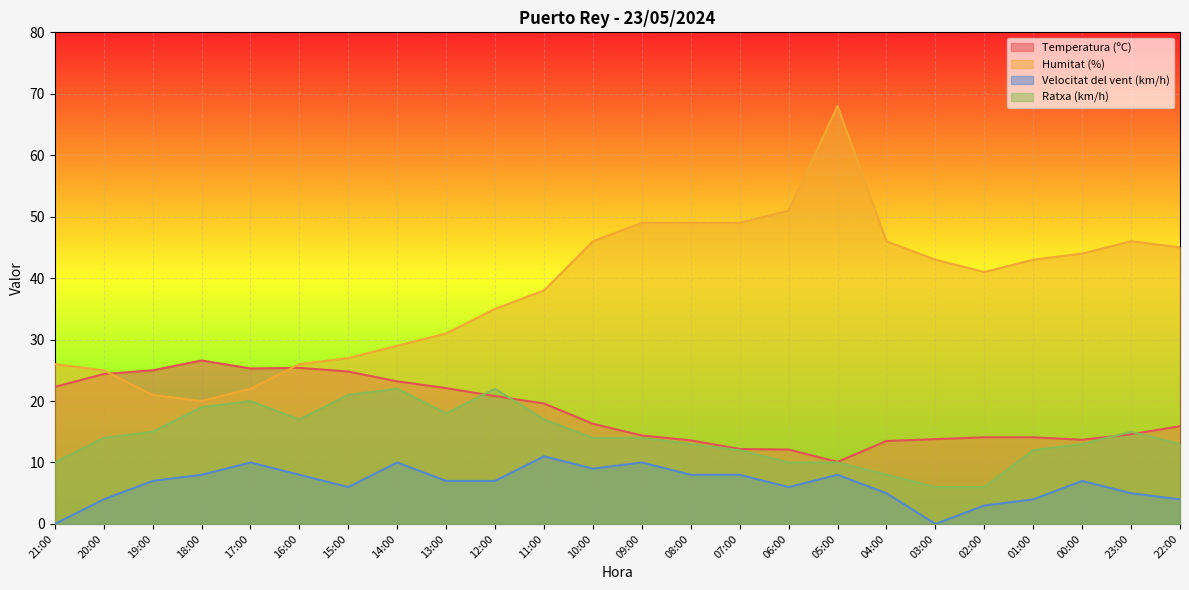

At which label does Humitat (%) first exceed 43?

10:00